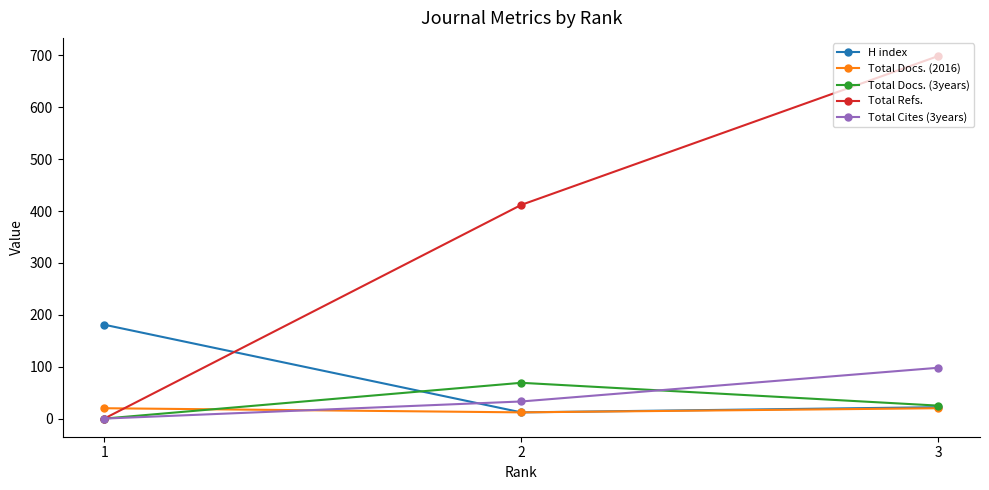

True or false: Total Docs. (2016) has a value of 12 at 2.

True